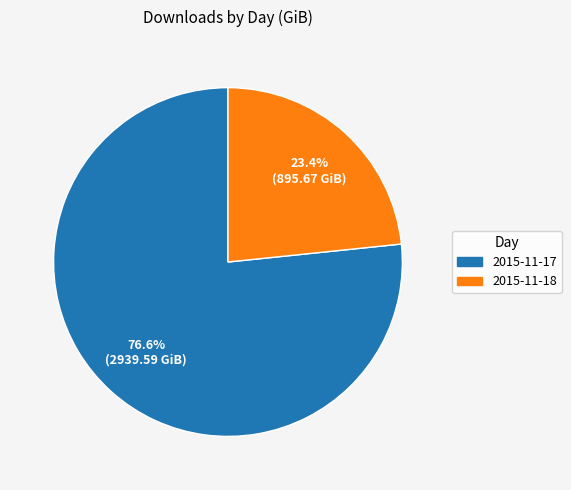

To the nearest percent, what is the average slice percentage?

50%